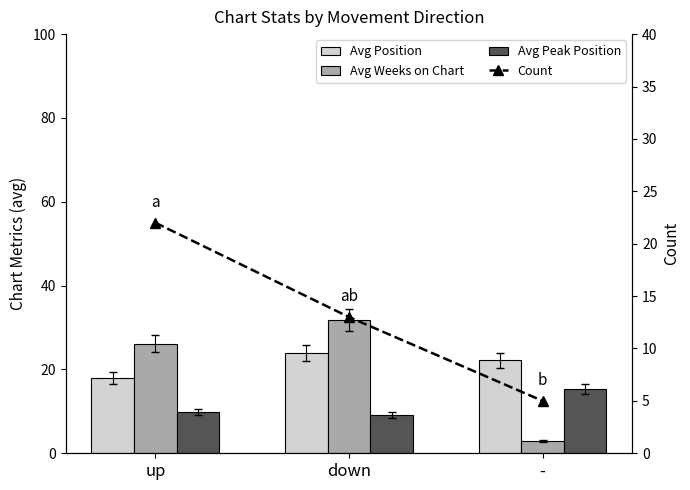

At which label does Avg Peak Position reach its minimum?

down